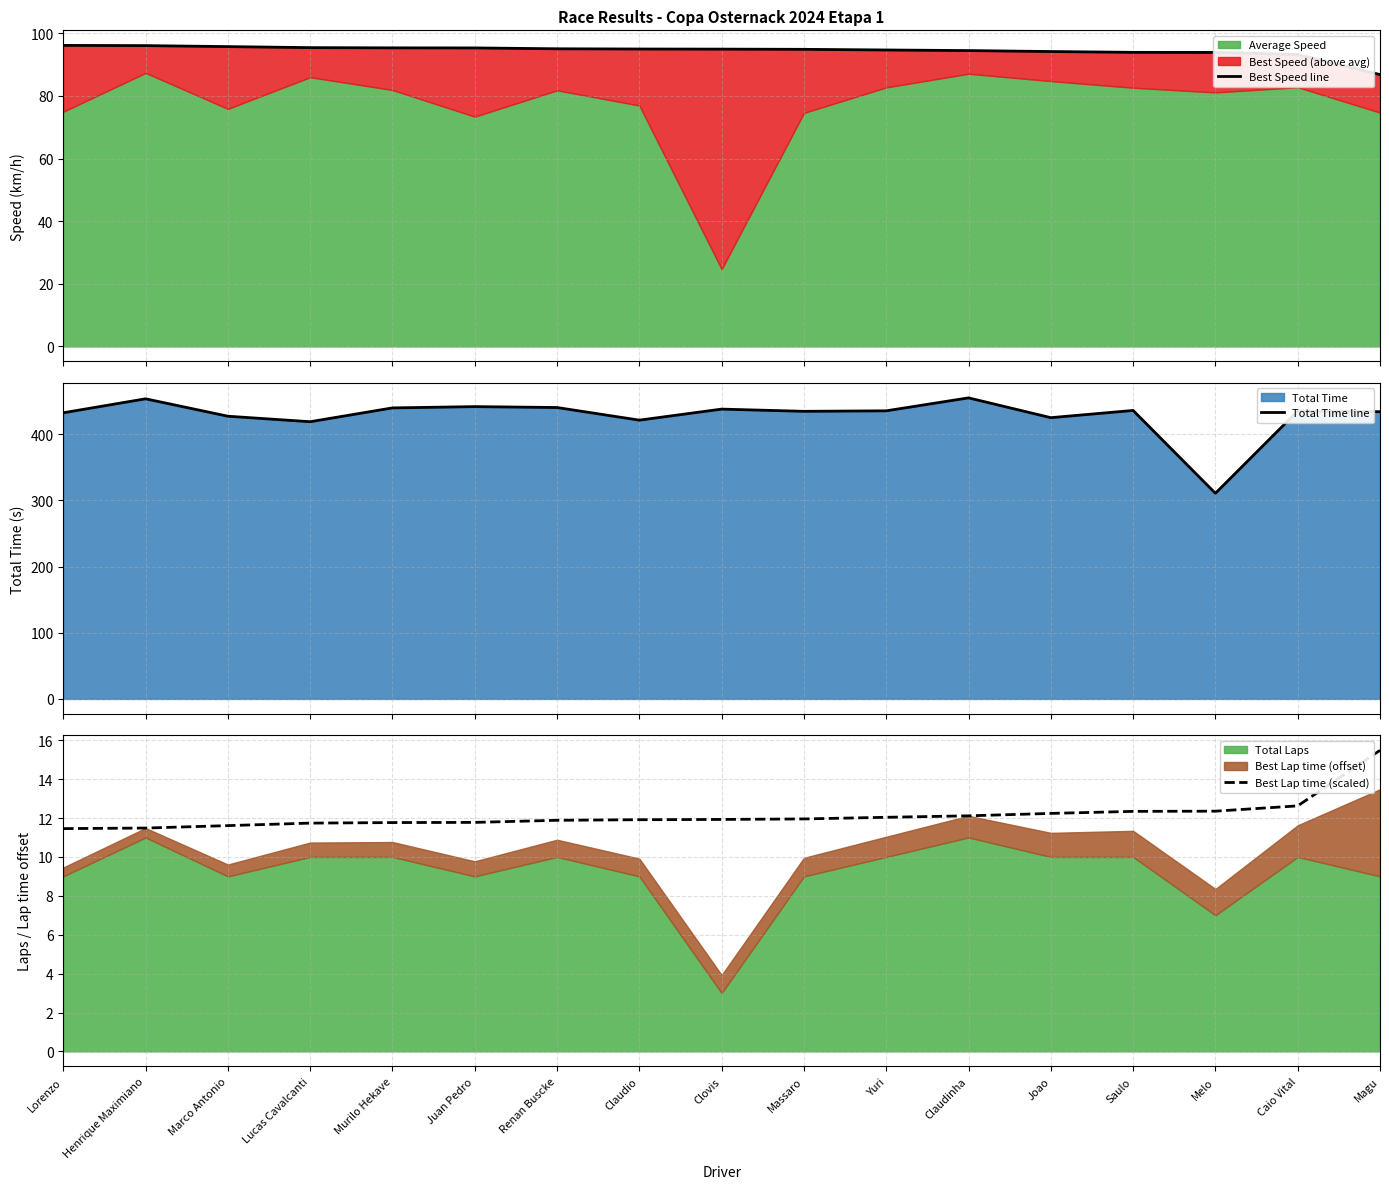

True or false: Total Time line and Best Lap time (scaled) cross at least once.

False